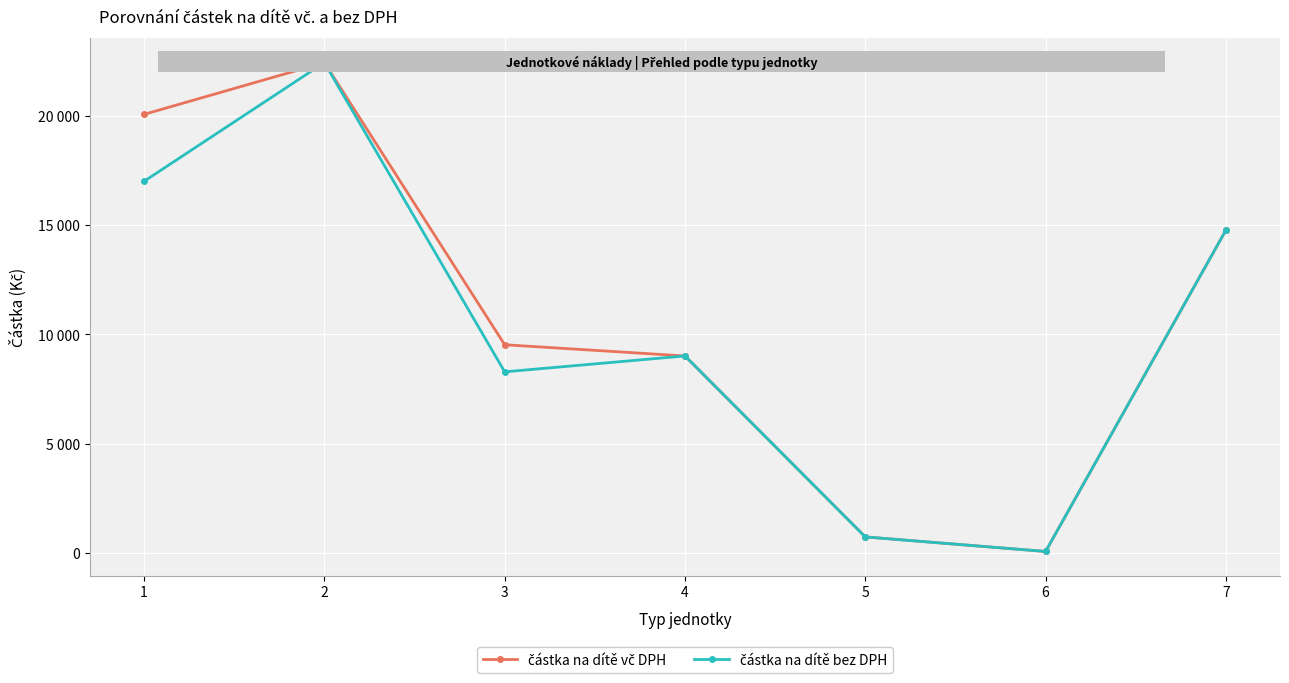

What is the minimum value for částka na dítě vč DPH?

64